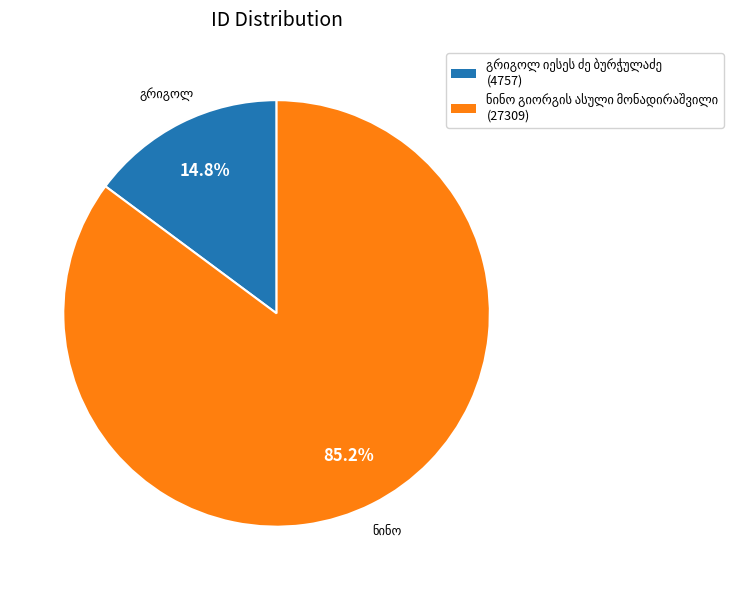

Does any single category account for the majority?

Yes